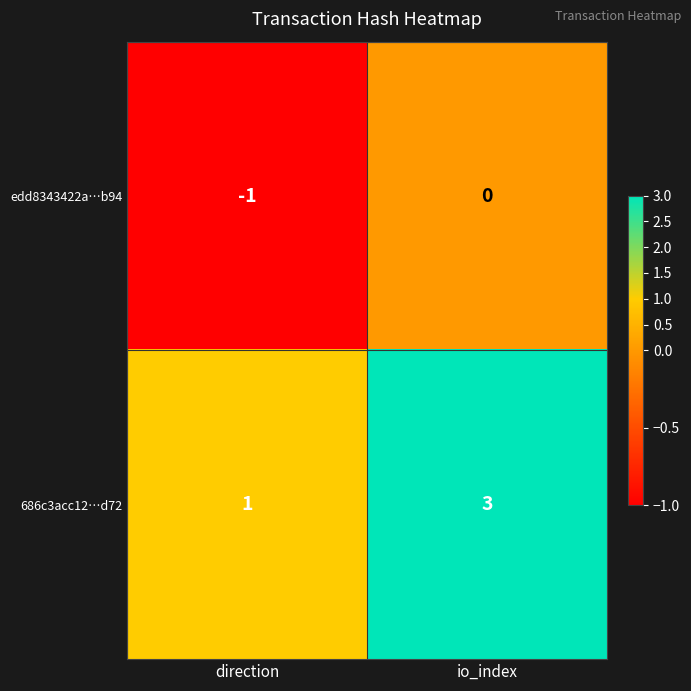

Reading left to right, transcribe all the data shown in this chart.

edd8343422a…b94: -1	0
686c3acc12…d72: 1	3